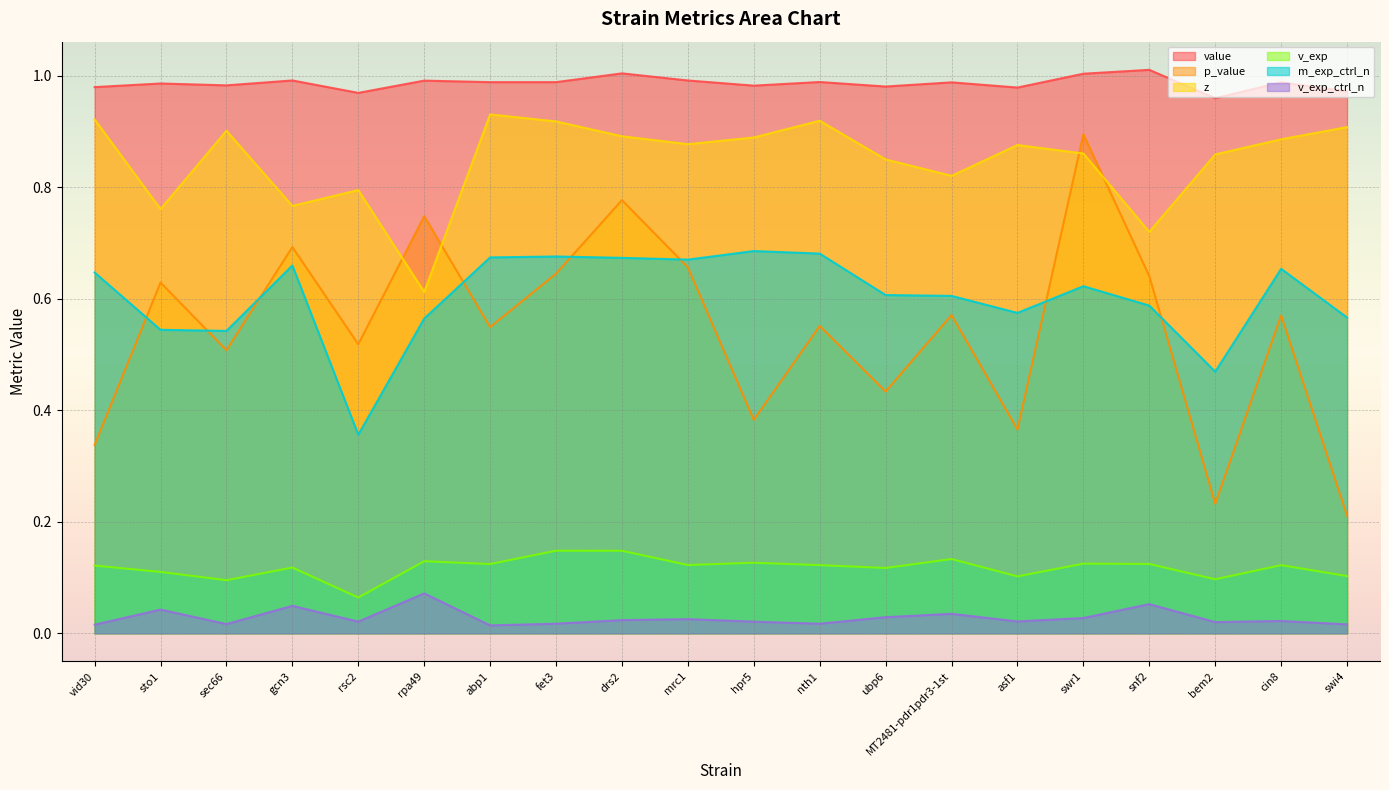

What is the value of the value point at the 7th from the left?

1.0